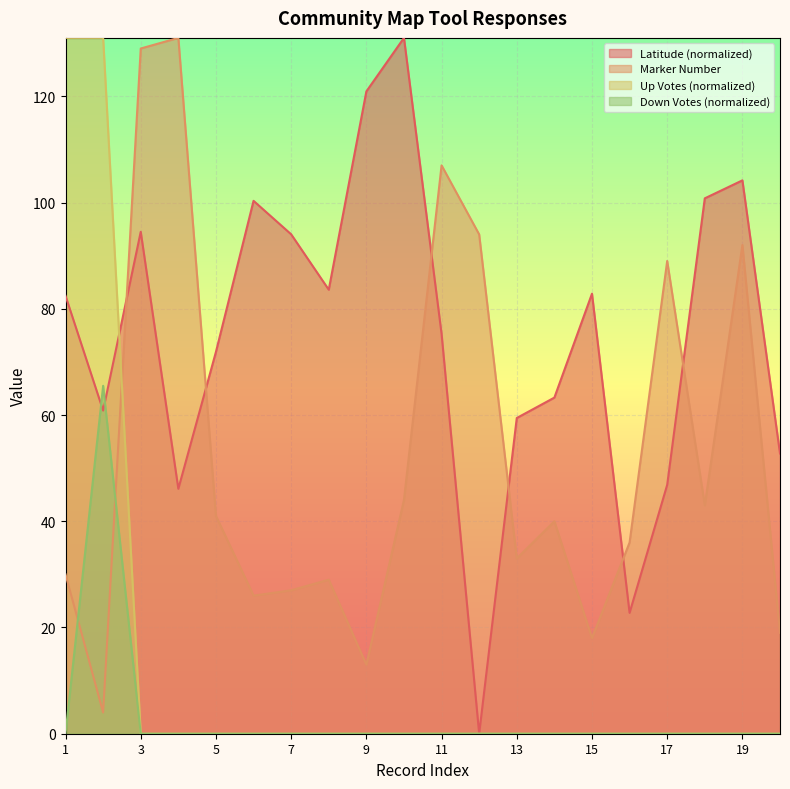

Reading right to left, list all the values displayed in this chart.

Latitude: 52.8	104.2	100.8	46.9	22.8	82.8	63.3	59.4	0.0	75.3	131.0	120.9	83.6	94.0	100.3	71.9	46.1	94.5	60.8	82.4
Marker Number: 19.0	92.0	43.0	89.0	36.0	18.0	40.0	33.0	94.0	107.0	44.0	13.0	29.0	27.0	26.0	41.0	131.0	129.0	4.0	30.0
Up Votes: 0.0	0.0	0.0	0.0	0.0	0.0	0.0	0.0	0.0	0.0	0.0	0.0	0.0	0.0	0.0	0.0	0.0	0.0	131.0	131.0
Down Votes: 0.0	0.0	0.0	0.0	0.0	0.0	0.0	0.0	0.0	0.0	0.0	0.0	0.0	0.0	0.0	0.0	0.0	0.0	65.5	0.0